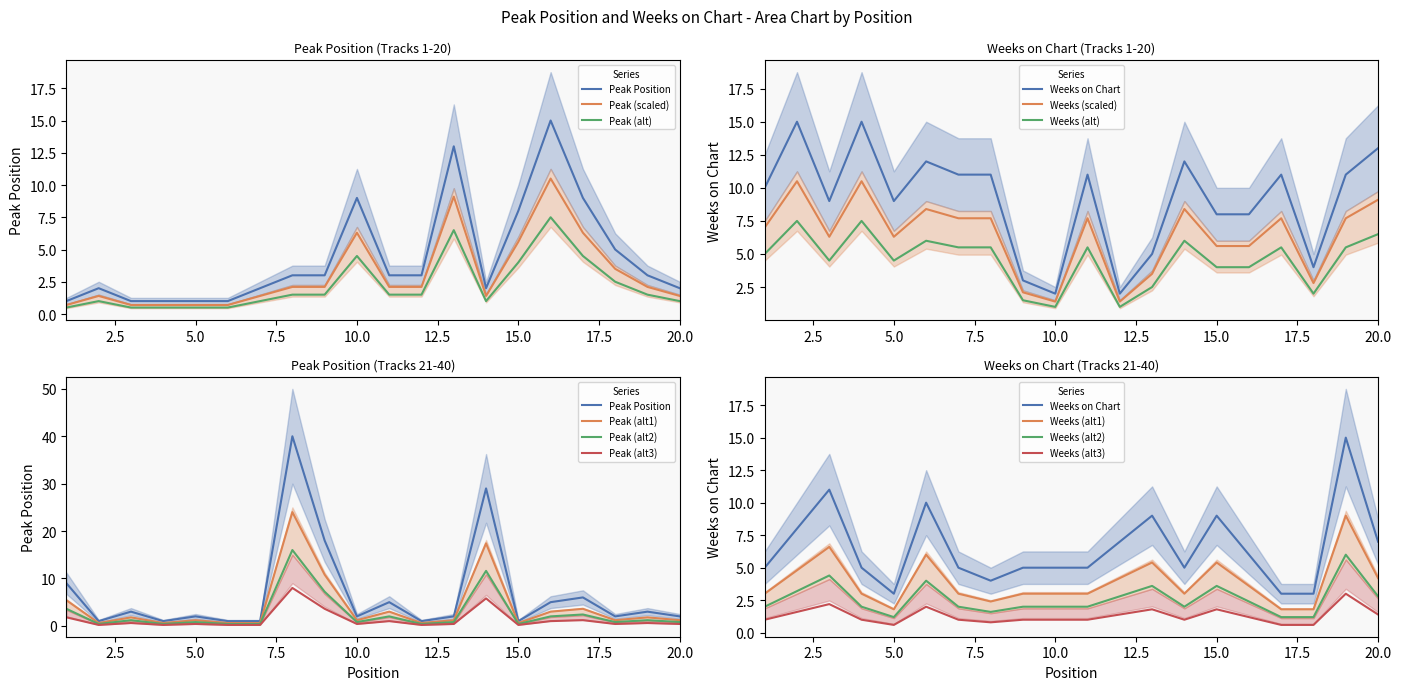

At how many categories does at least one series exceed 5?

17